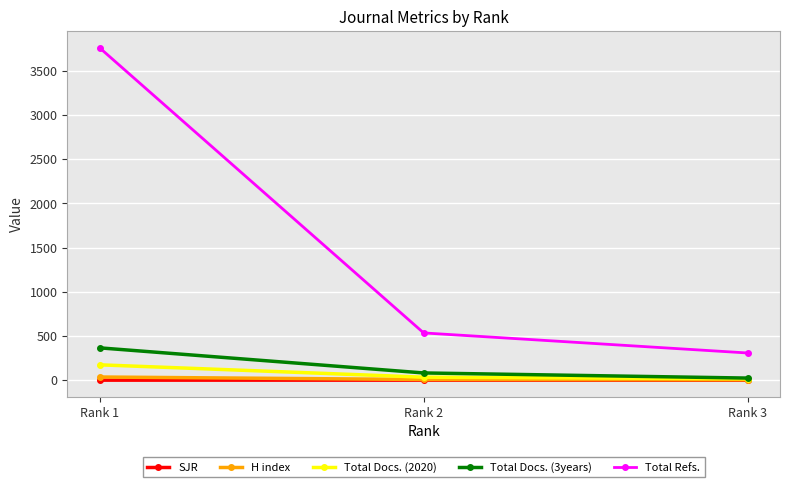

List the series in order of their peak value, highest first.

Total Refs., Total Docs. (3years), Total Docs. (2020), H index, SJR